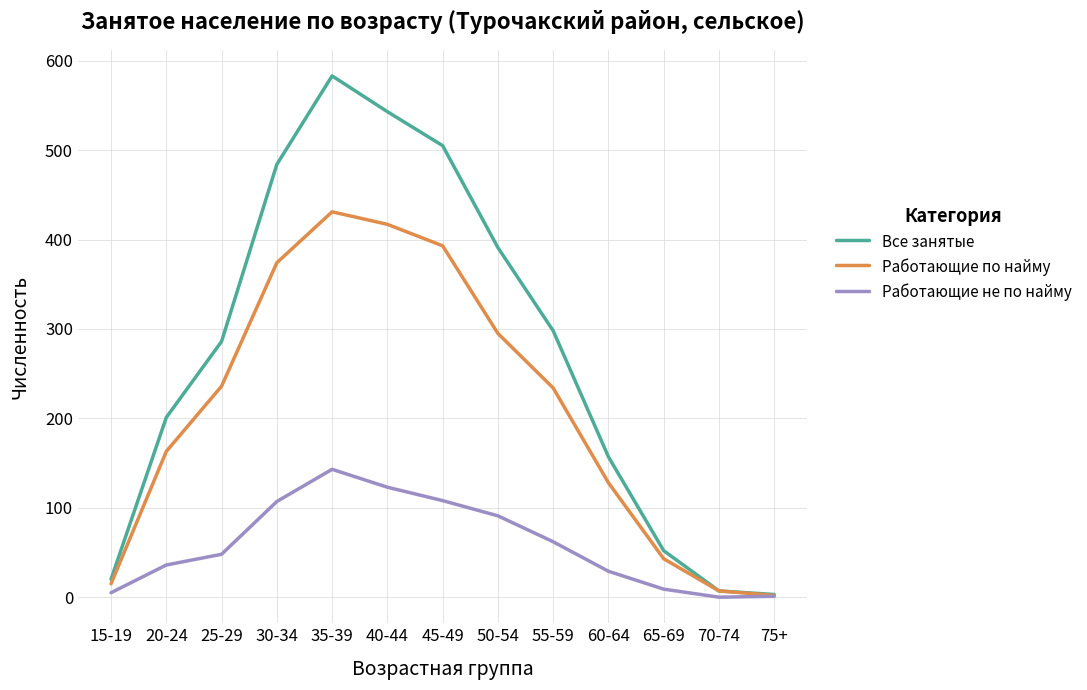

What is the difference between the maximum and minimum values in the Работающие не по найму series?

143